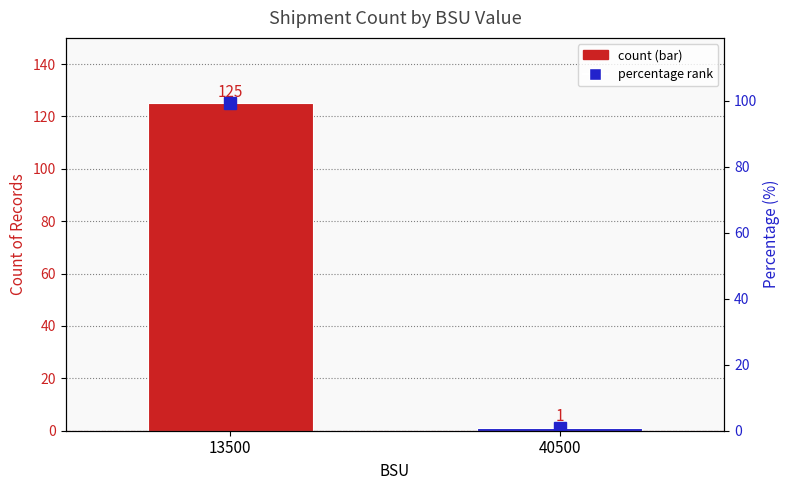

True or false: count has a value of 0.3 at 40500.

False